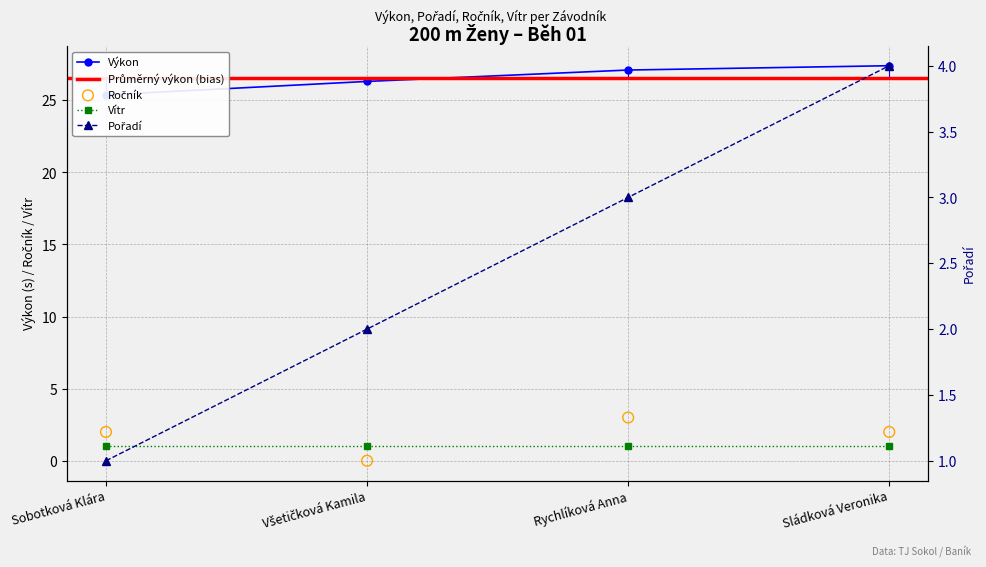

Which series has the largest Y range (max minus min)?

Pořadí